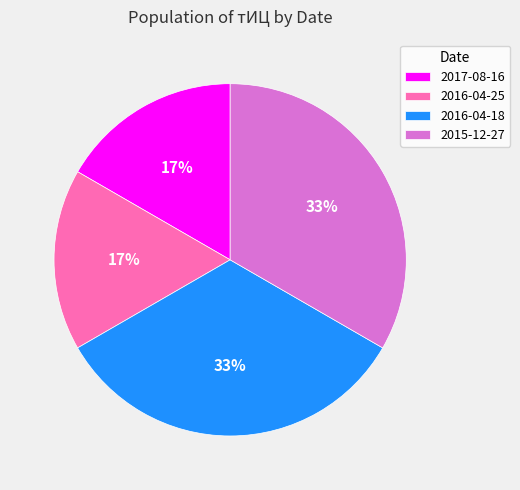

Which has a higher value, 2016-04-18 or 2016-04-25?

2016-04-18